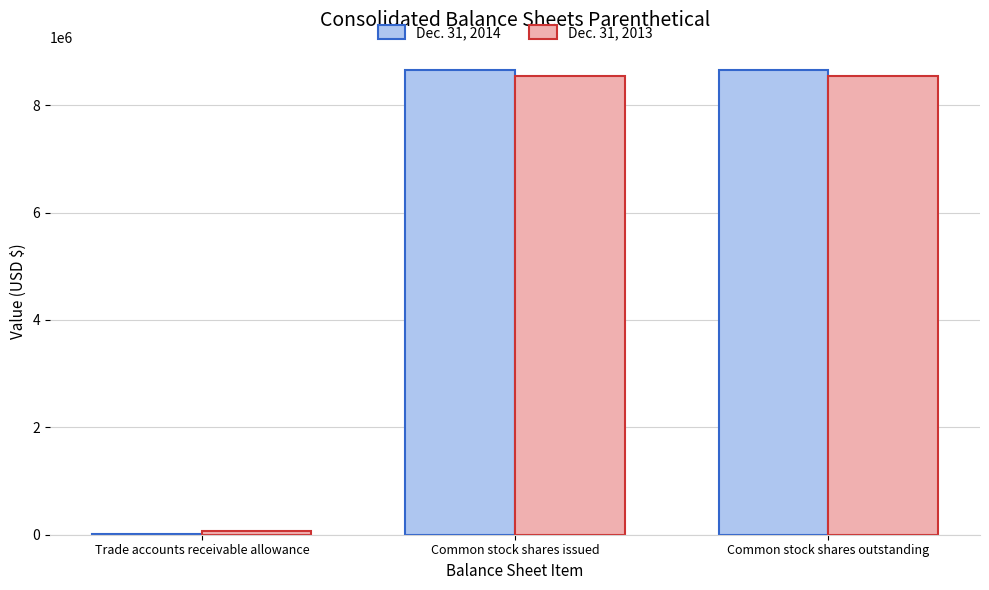

The Dec. 31, 2014 series shows 4717857 at Common stock shares issued. True or false?

False